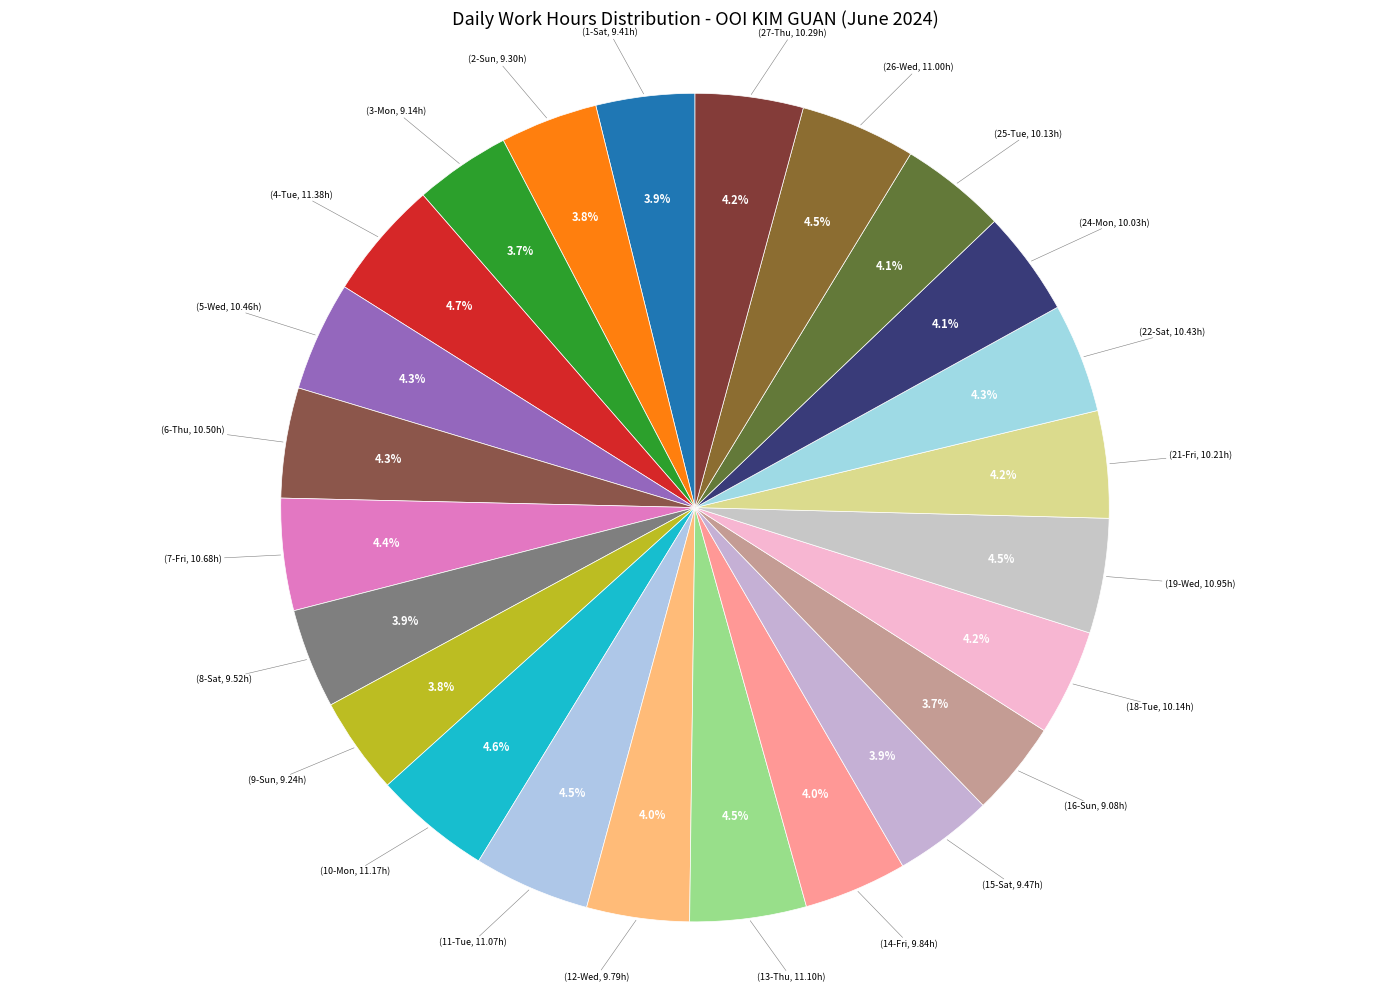

What is the smallest slice in the pie chart?

16